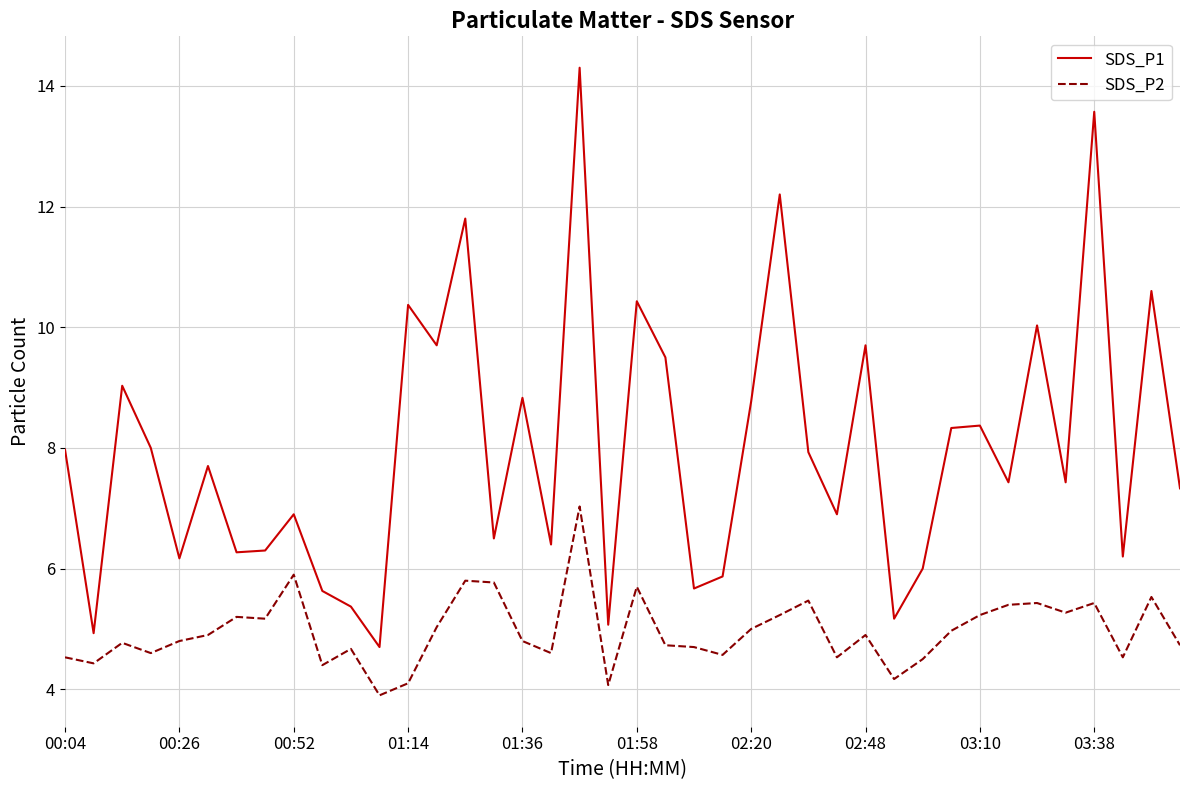

What is the sum of all SDS_P2 values?

198.5